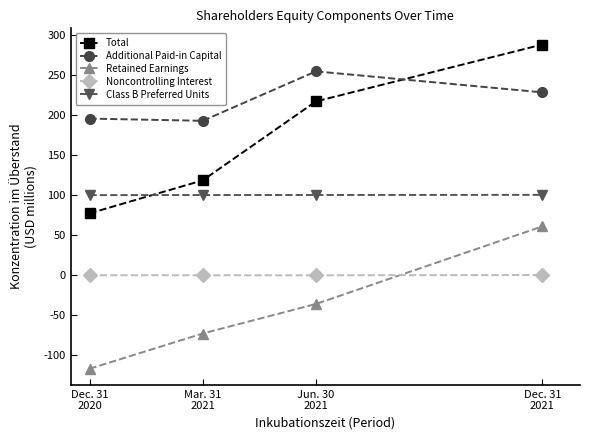

What is the maximum value shown in the chart?

287.5